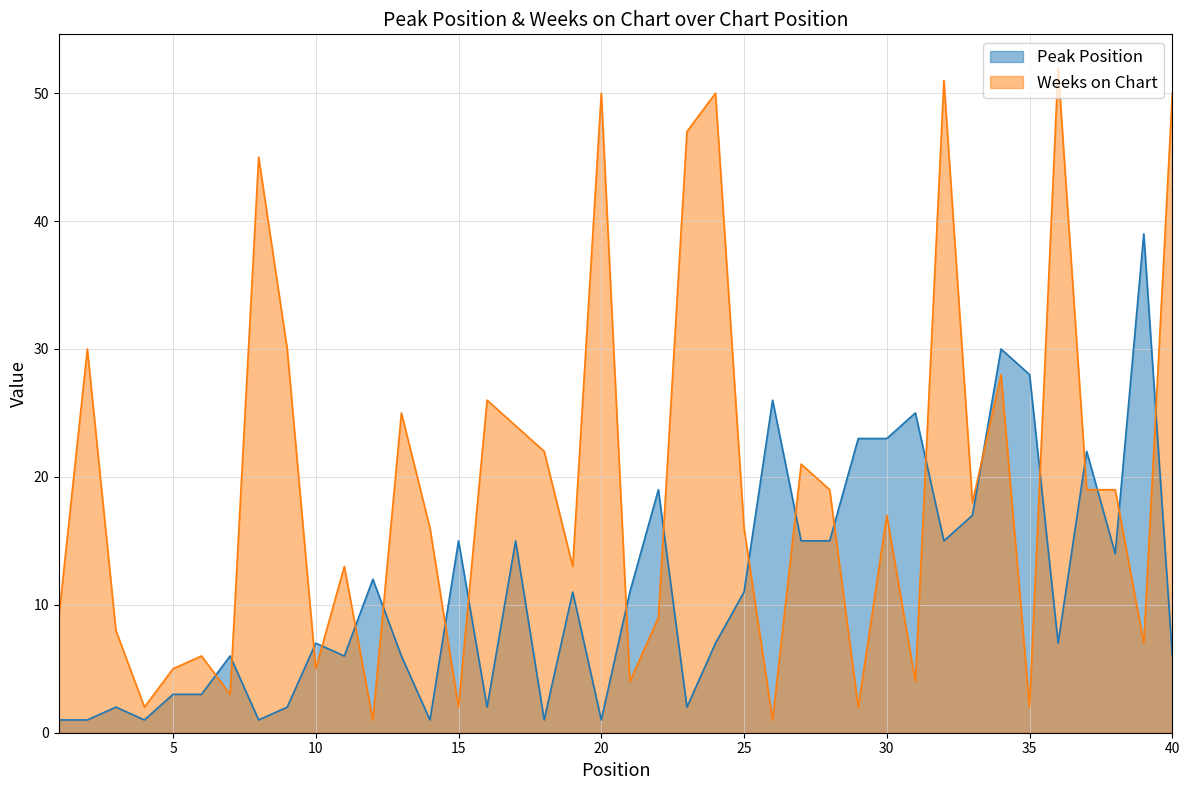

How many distinct data groups are displayed?

2